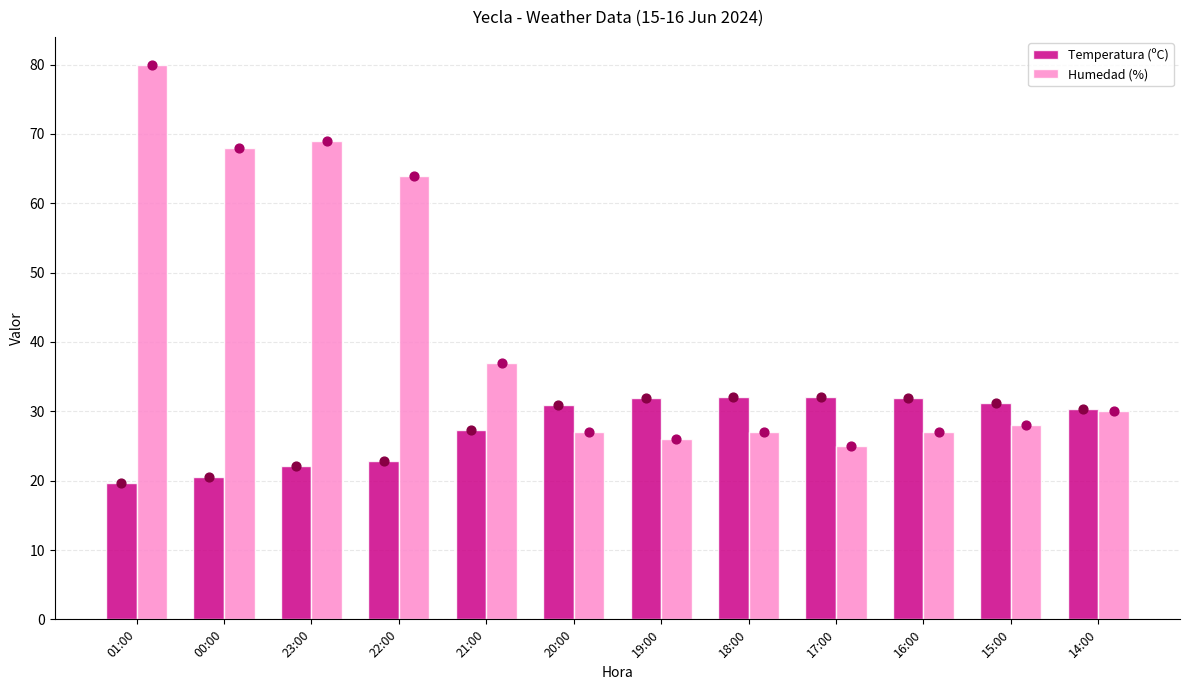

Is the value of Temperatura (ºC) at 20:00 greater than the value of Humedad (%) at 15:00?

Yes